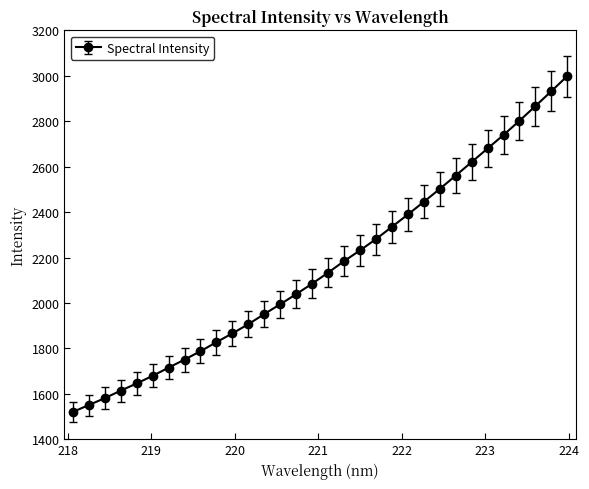

What is the smallest value displayed?

1520.1